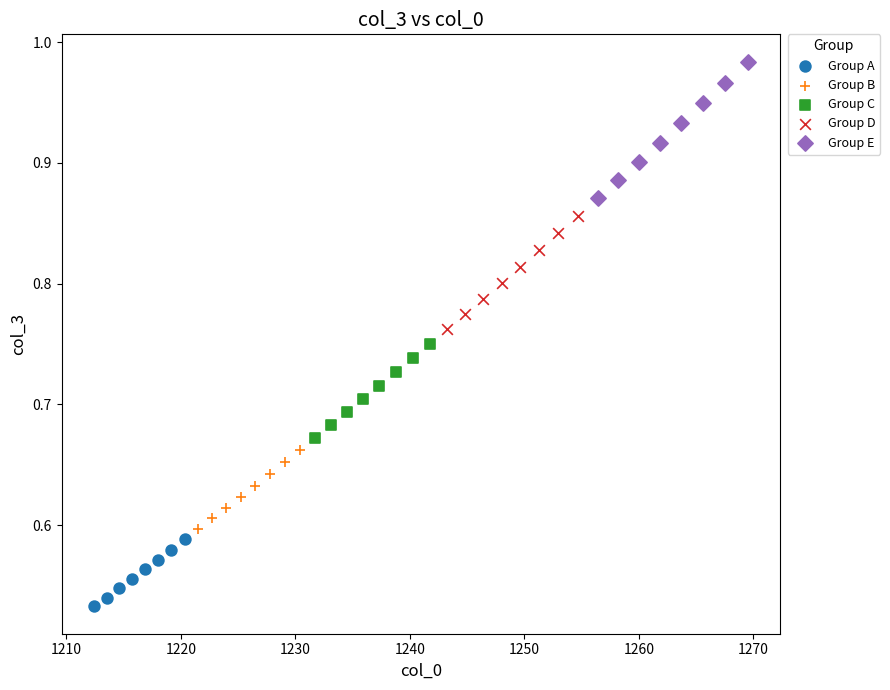

Which series has the largest Y range (max minus min)?

Group E